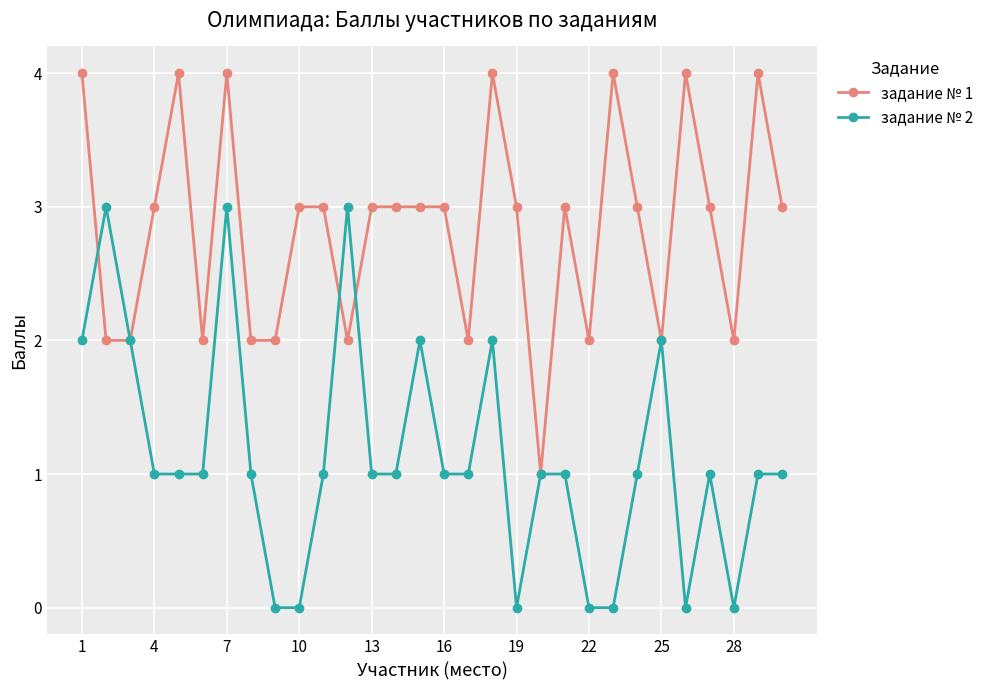

What is the greatest value displayed?

4